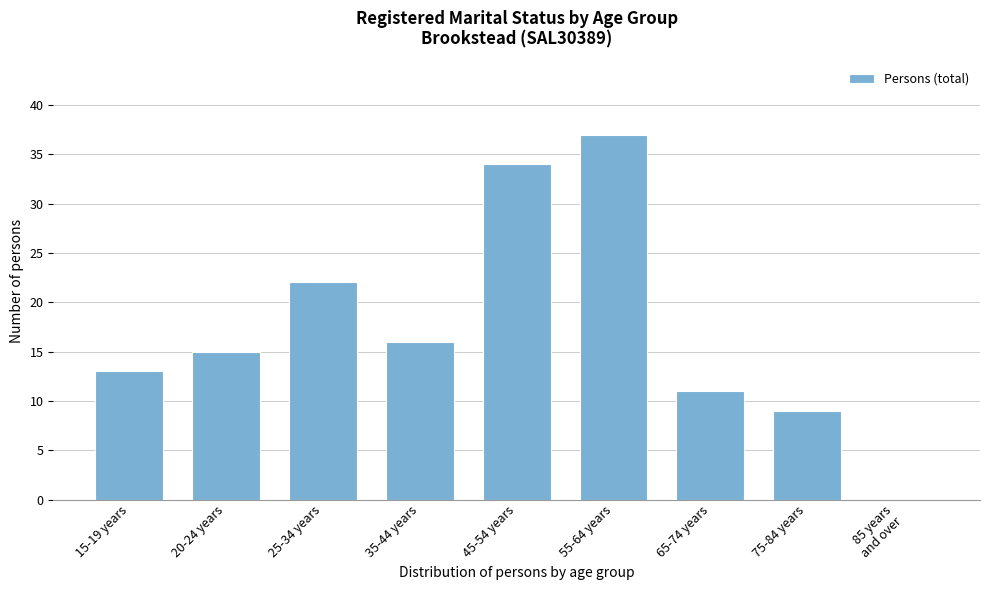

What is the sum of all values?

157